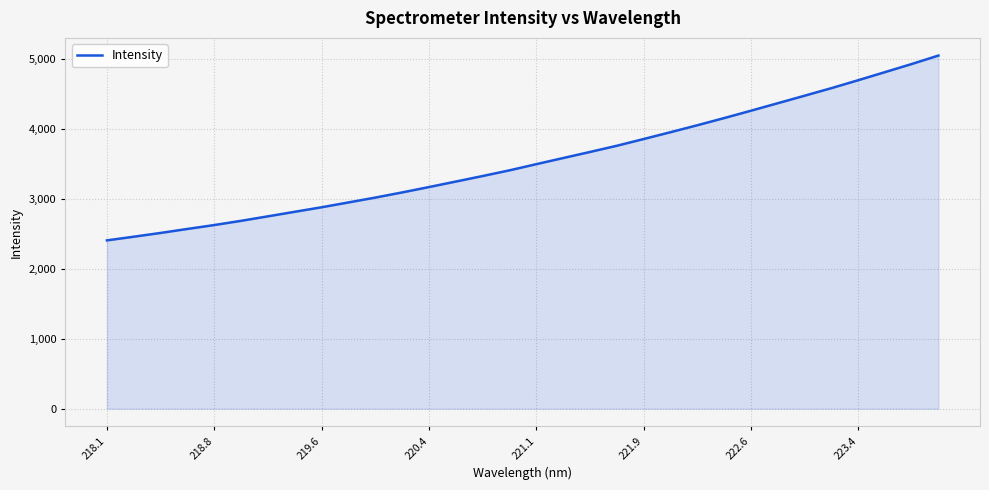

What is the smallest value displayed?

2407.5